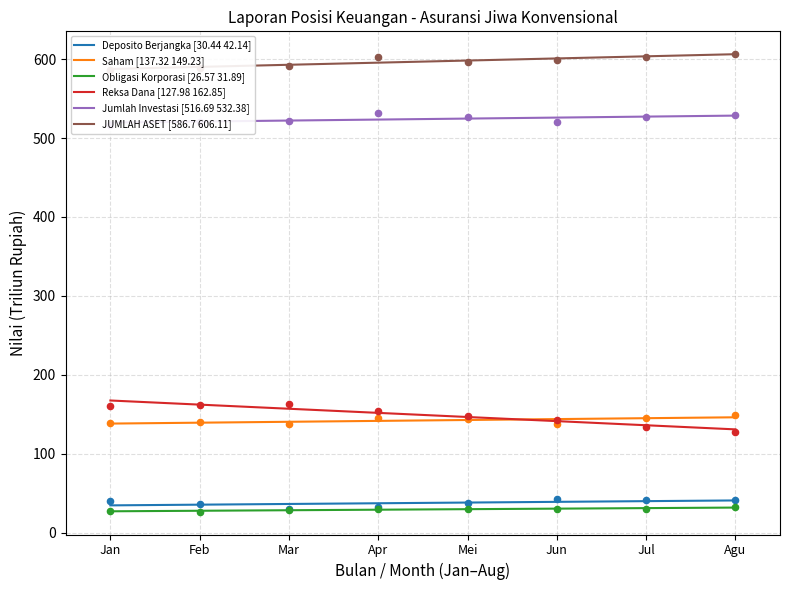

Which series has the largest total across all categories?

JUMLAH ASET